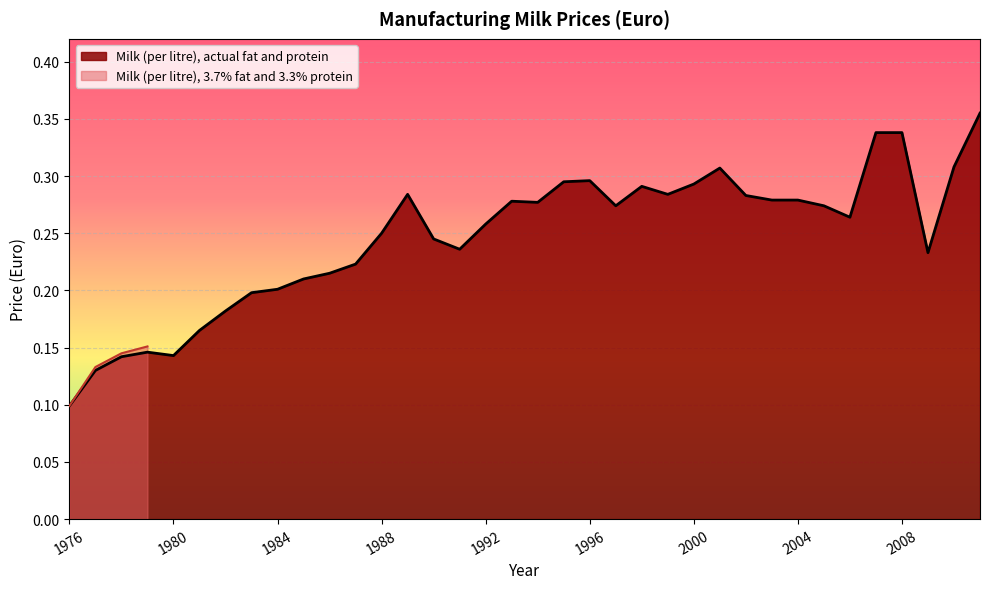

At which label is Milk (per litre), actual fat and protein closest to 0?

1976